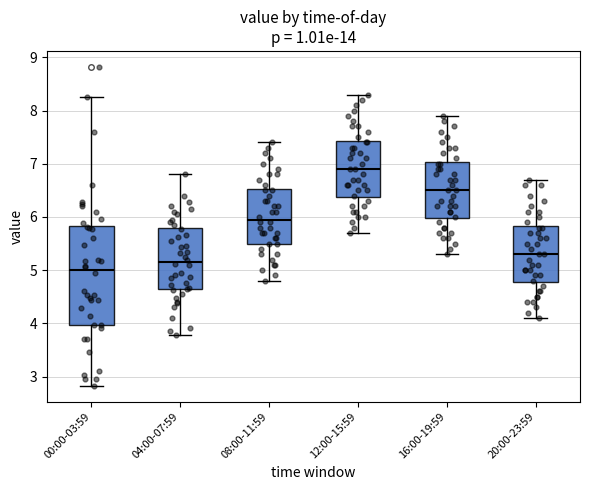

Where does the upper whisker of the box for 00:00-03:59 end on the y-axis? The values are not printed on the chart, so give them approximately, as read against the axis.

8.3